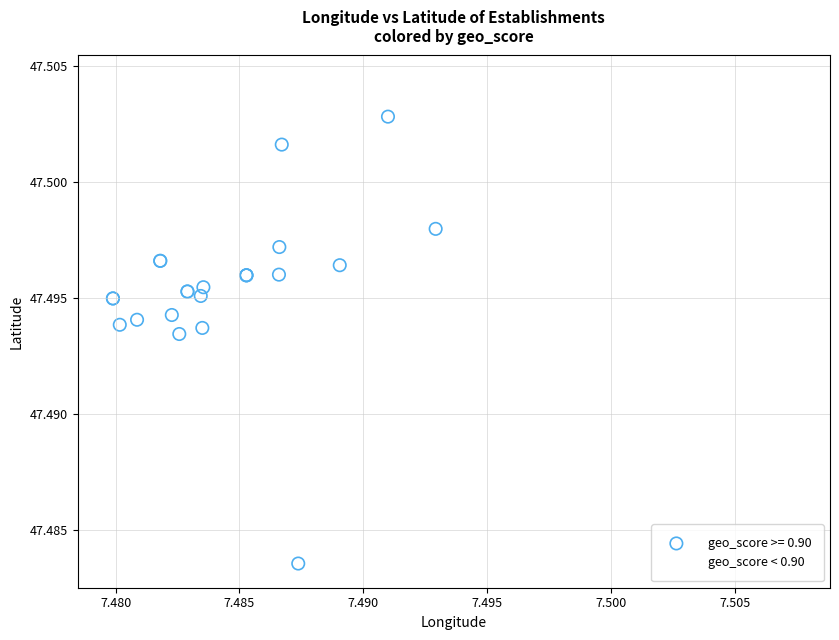

Which series contains the lowest Y value?

geo_score >= 0.90